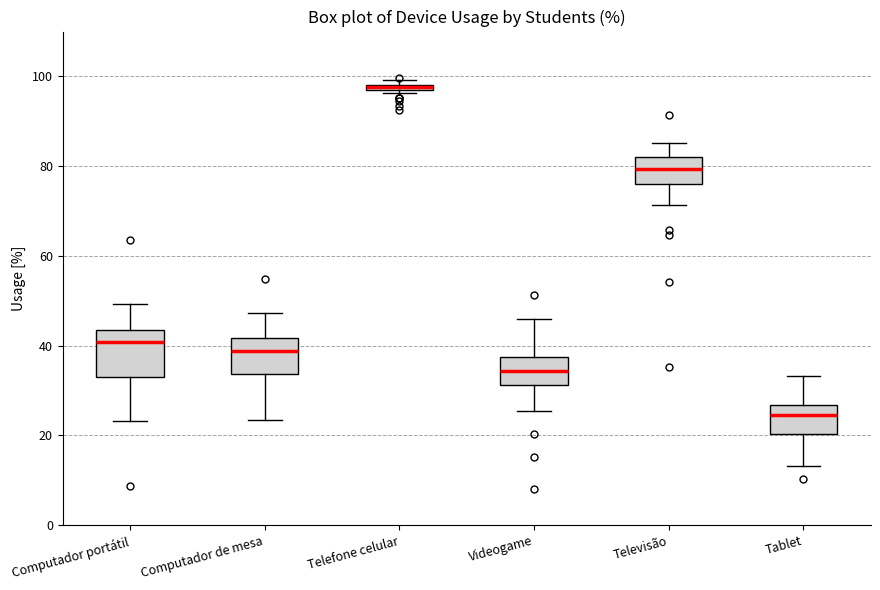

Which box is the tallest, from its lower edge to its upper edge?

Computador portátil